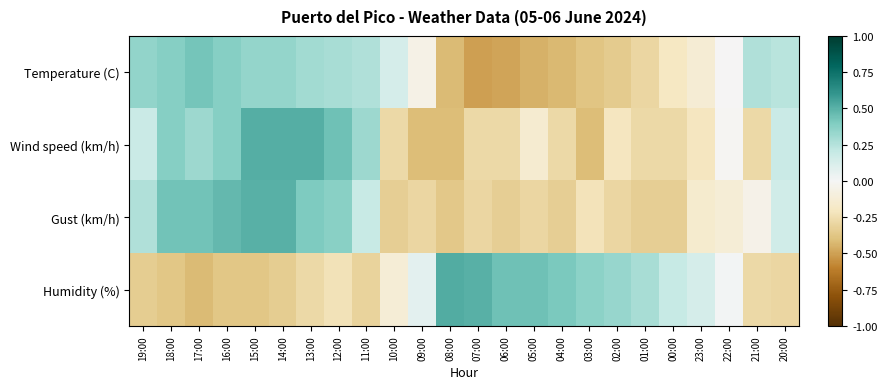

Rank the series at 06:00 from highest to lowest value.

Humidity (%), Wind speed (km/h), Gust (km/h), Temperature (C)